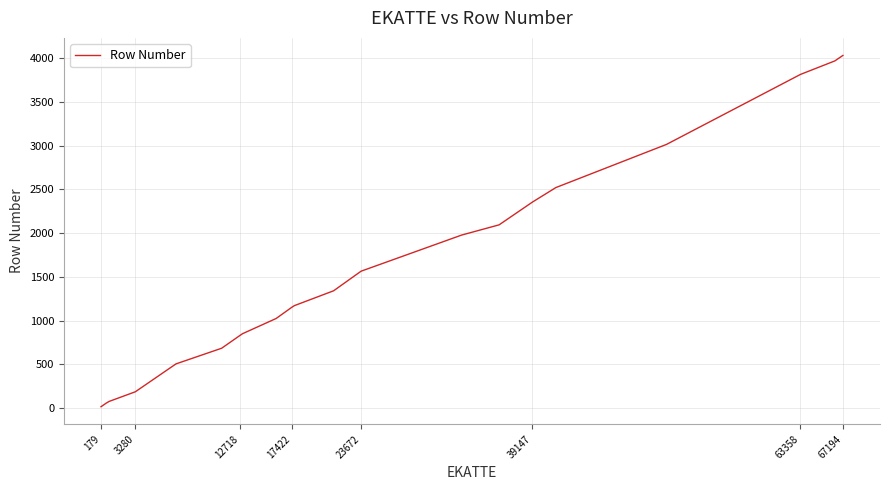

What is the difference between the maximum and minimum values?

4017